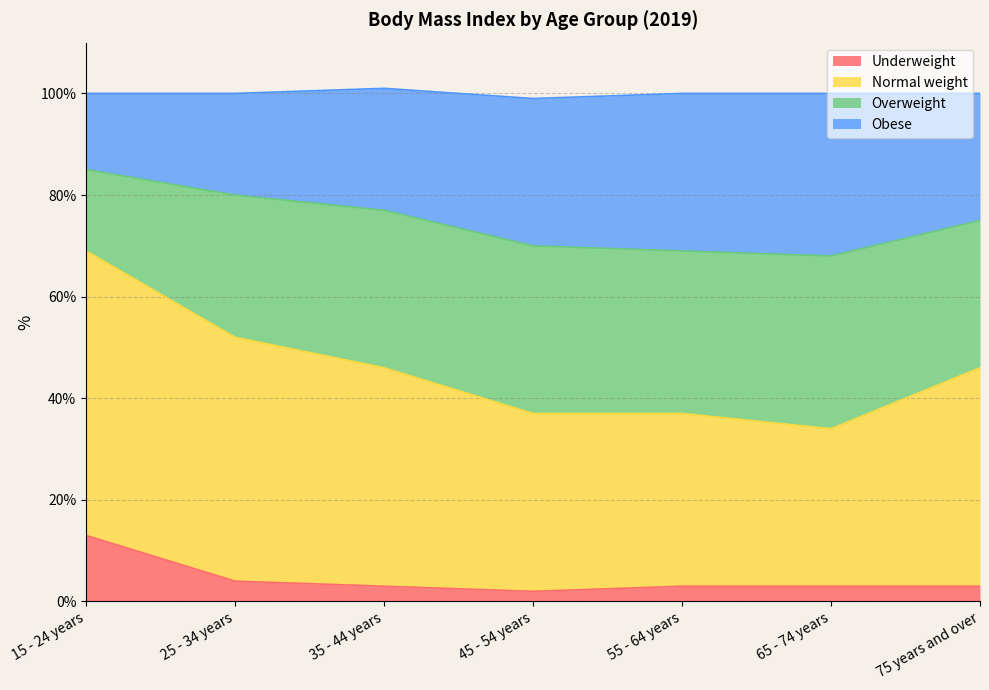

What is the highest value of the Underweight series?

13